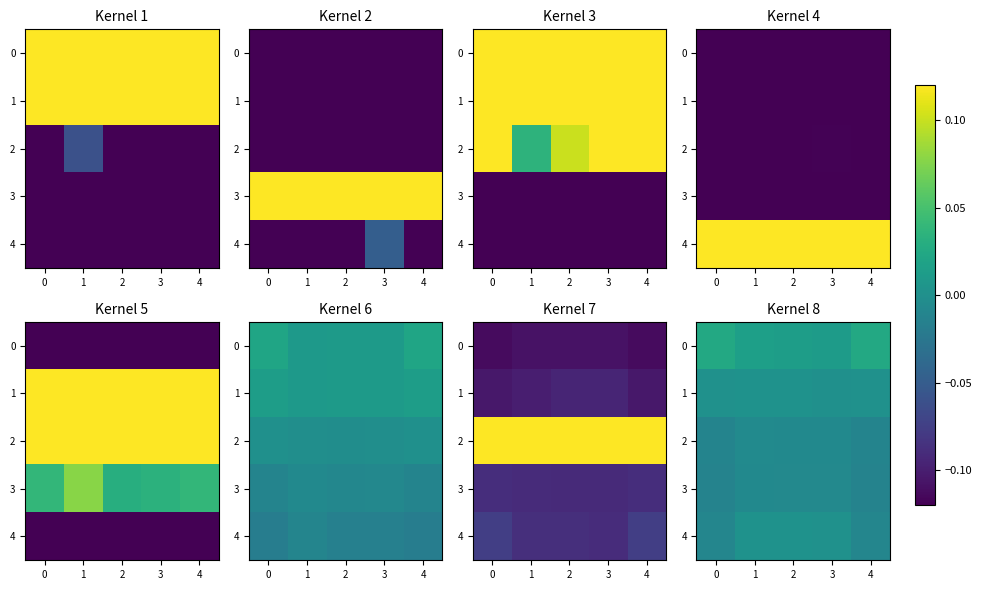

Count the number of categories in the chart.

5